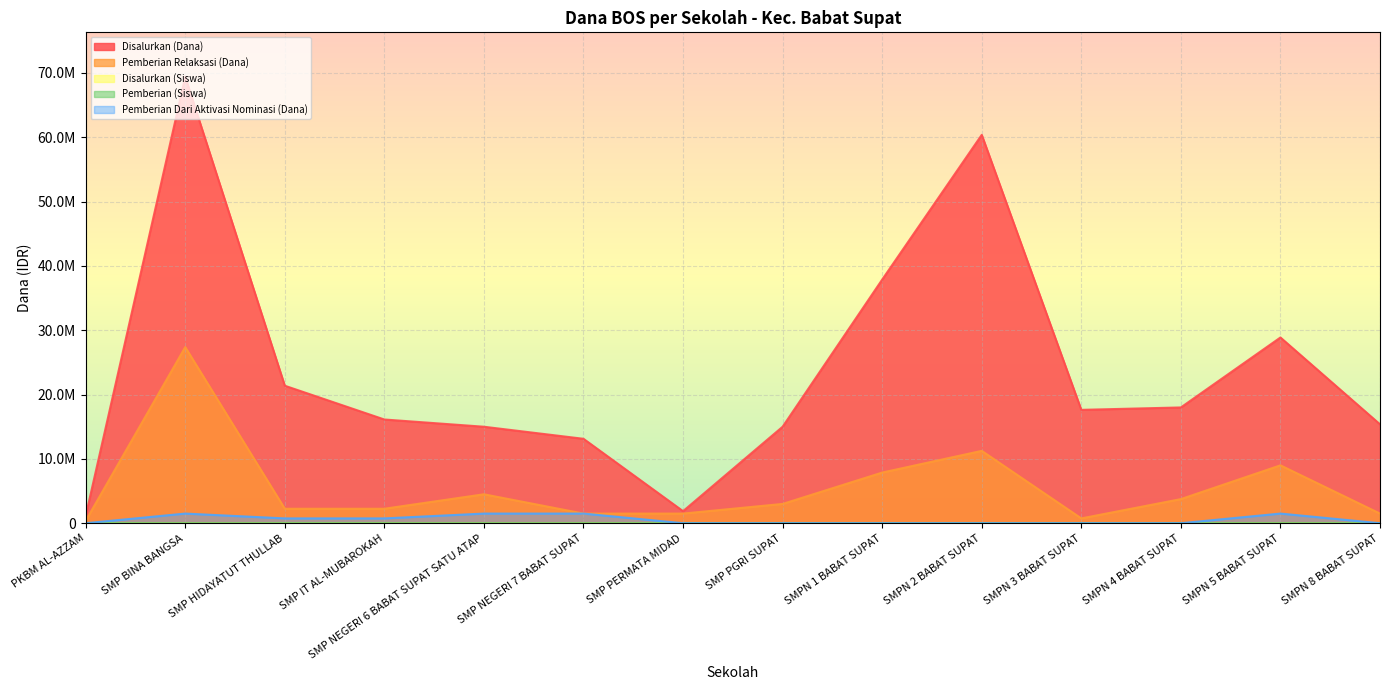

At SMP PERMATA MIDAD, list the series in order from largest to smallest.

Disalurkan (Dana), Pemberian Relaksasi (Dana), Disalurkan (Siswa), Pemberian (Siswa), Pemberian Dari Aktivasi Nominasi (Dana)